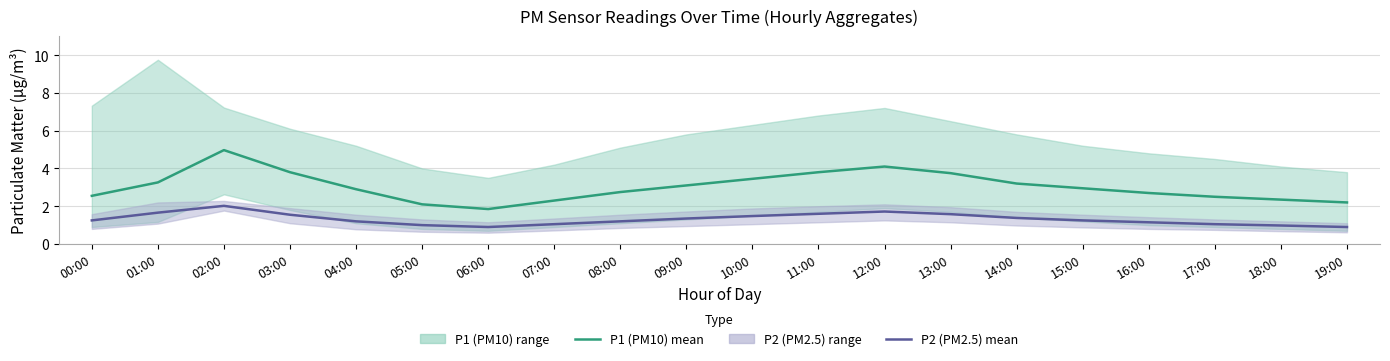

Is it true that P2 (PM2.5) mean equals 2.1 at 16:00?

False